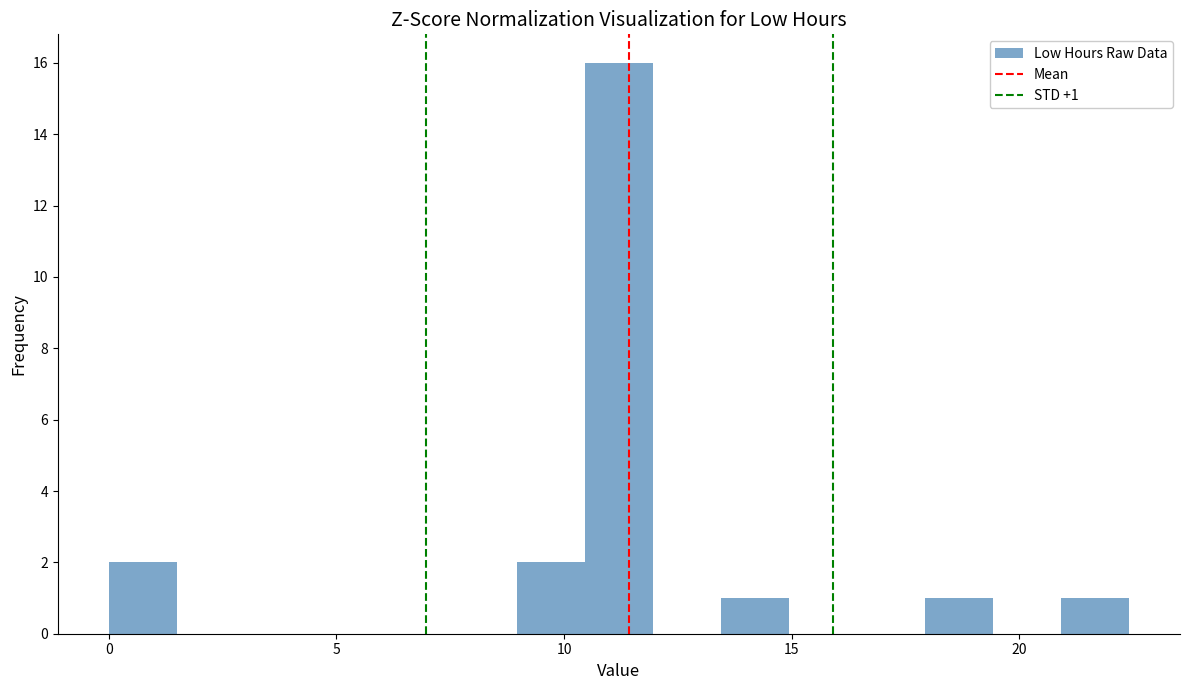

Read against the x-axis, roughly where is the centre of the tallest bar?

11.0